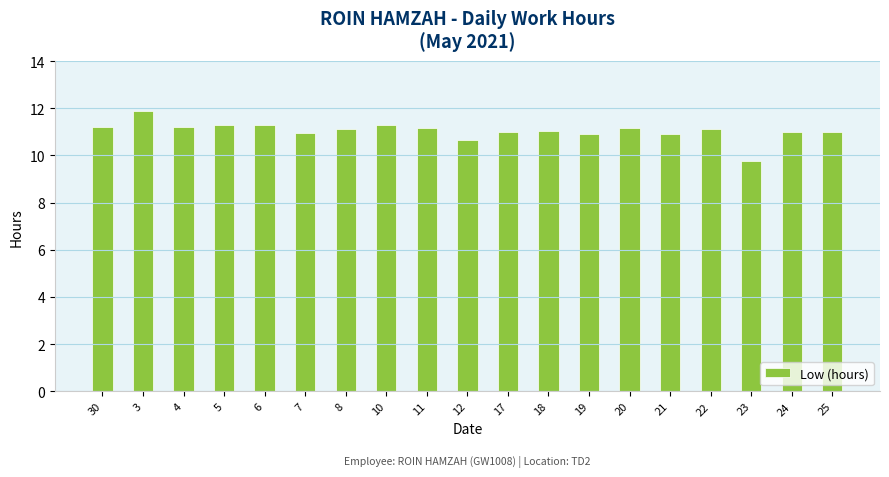

What position from the left is 22?

16